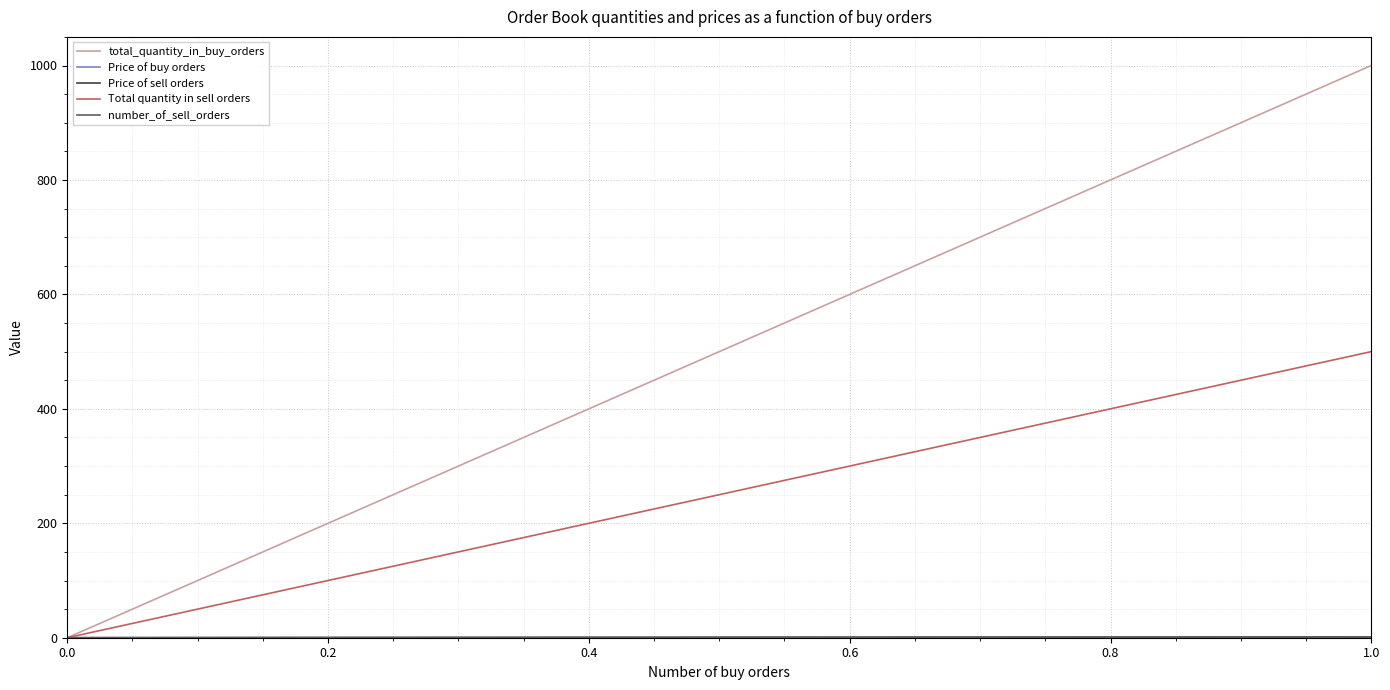

At 1.0, list the series in order from smallest to largest.

number_of_sell_orders, Price of buy orders, Price of sell orders, Total quantity in sell orders, total_quantity_in_buy_orders